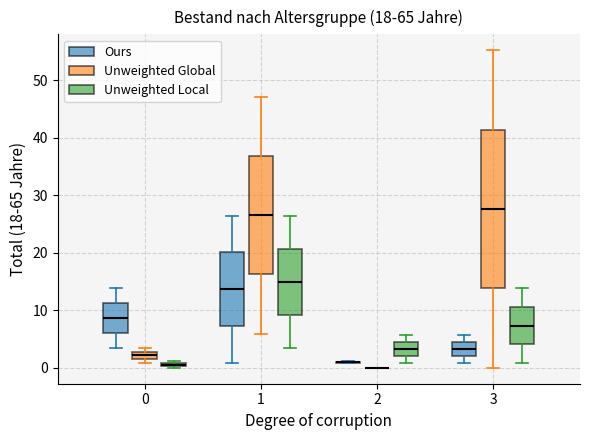

Comparing the boxes themselves (not the whiskers), which one is the tallest?

3 (Unweighted Global)